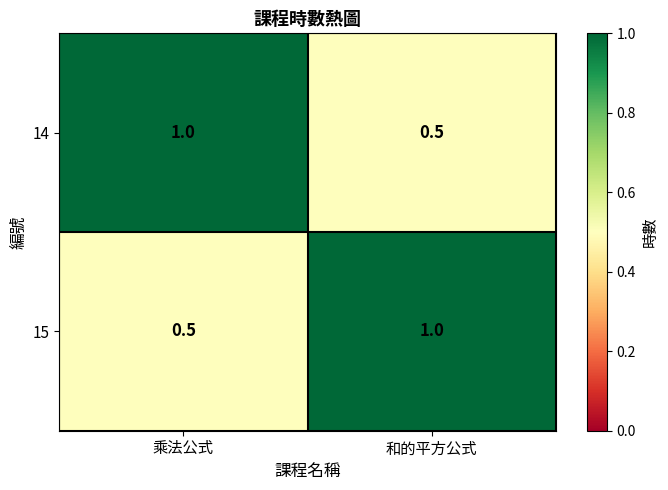

Read the 15 value at 乘法公式.

0.5